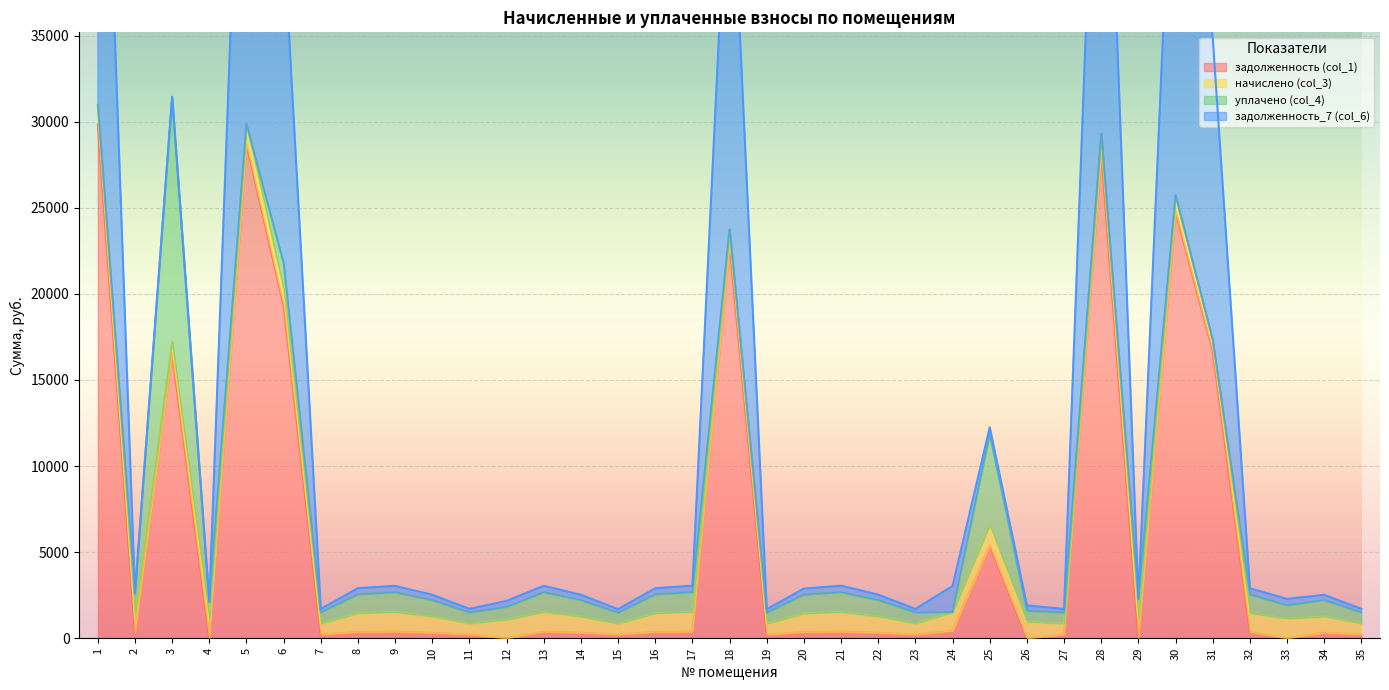

How many lines are shown in the chart?

4